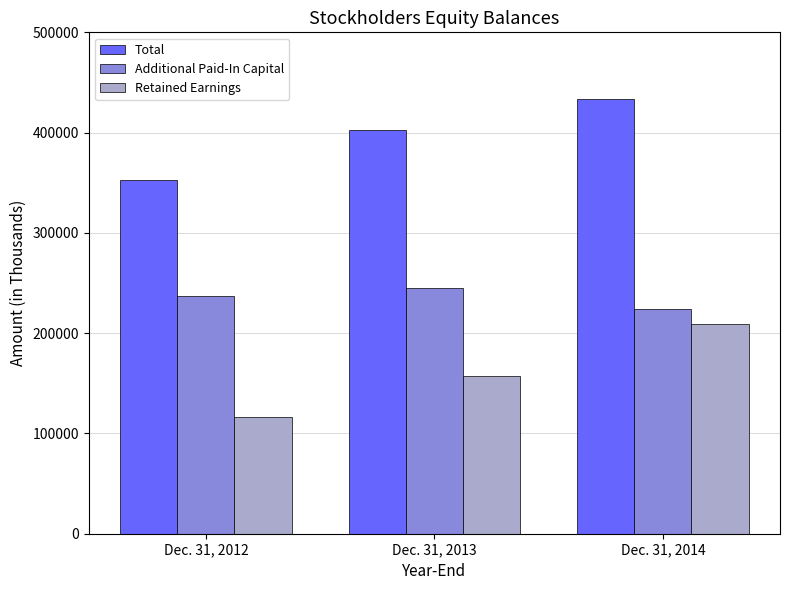

Reading left to right, extract all data points from this chart.

Total: 353176	402841	433451
Additional Paid-In Capital: 236823	244954	224164
Retained Earnings: 116017	157547	208969